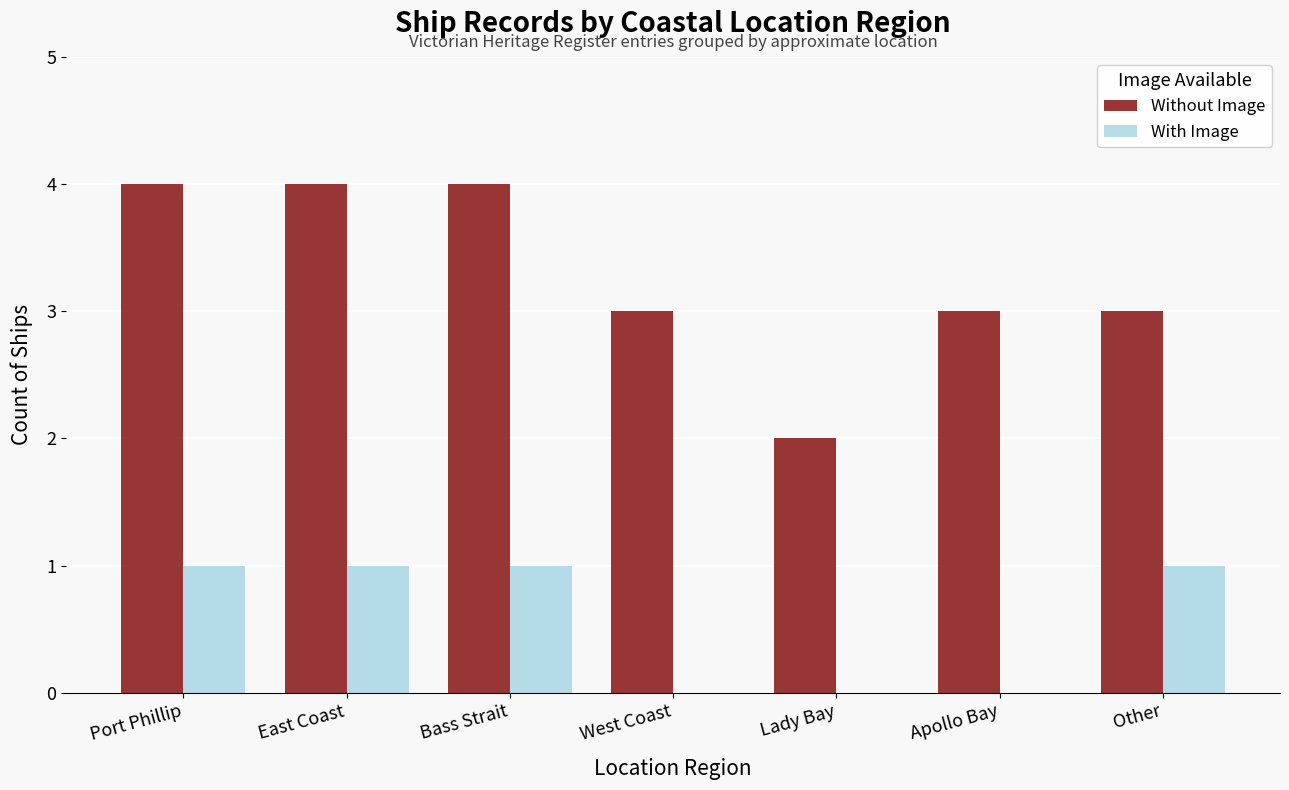

Is the value of Without Image at Bass Strait greater than the value of With Image at Lady Bay?

Yes